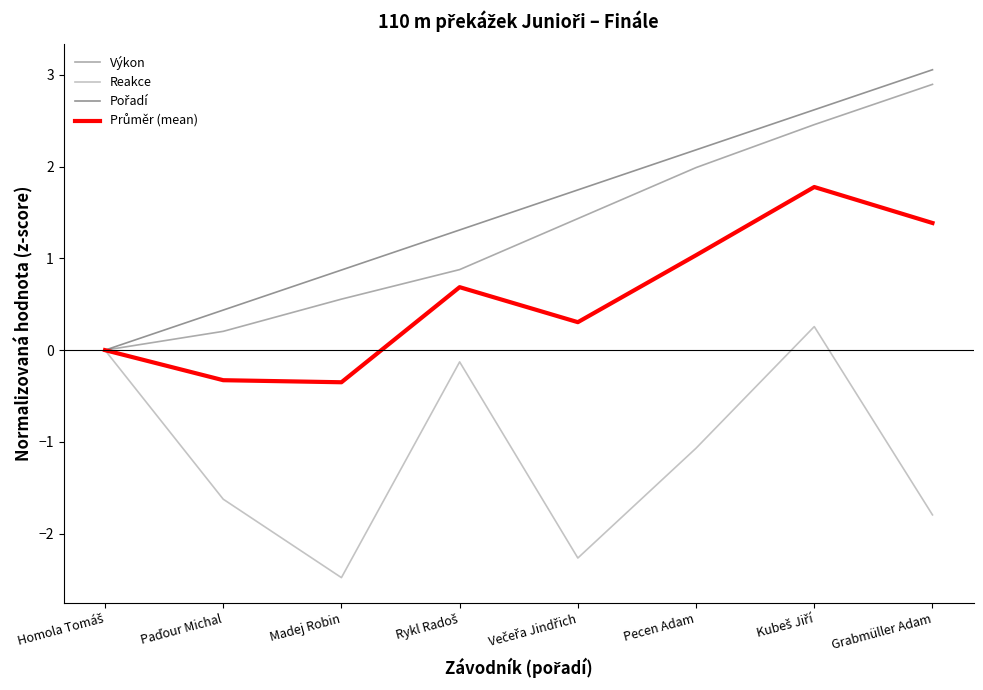

The value of Reakce at Pecen Adam is -1.1. True or false?

True